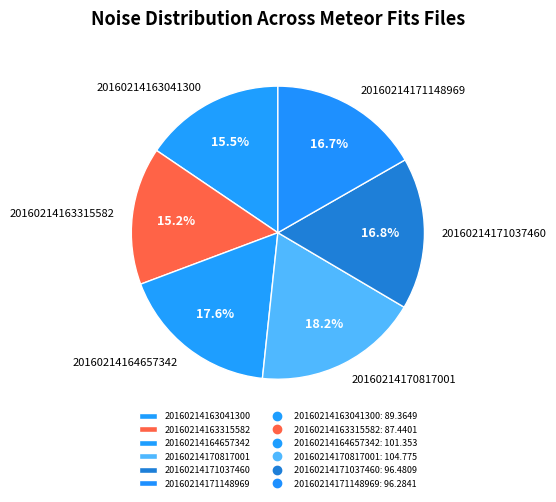

Does any single category account for the majority?

No